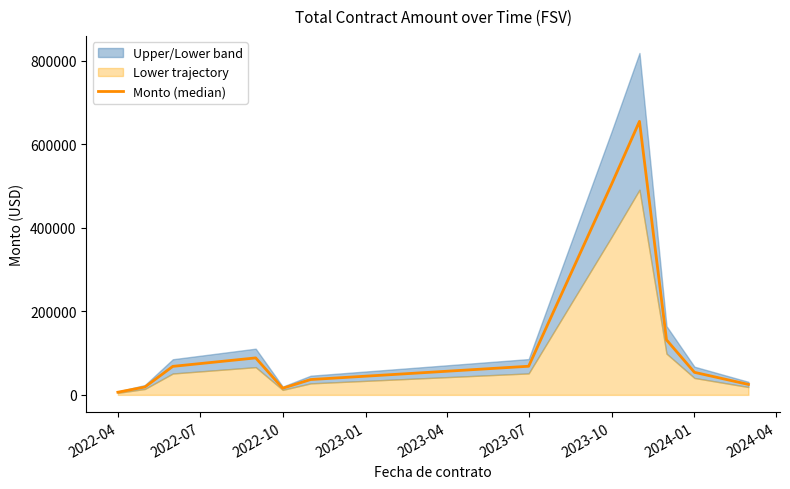

Reading left to right, transcribe all the data shown in this chart.

6398.0	18840.0	68270.1	88537.6	15884.3	36737.3	68566.7	504257.0	655057.4	131775.0	54000.0	25000.0